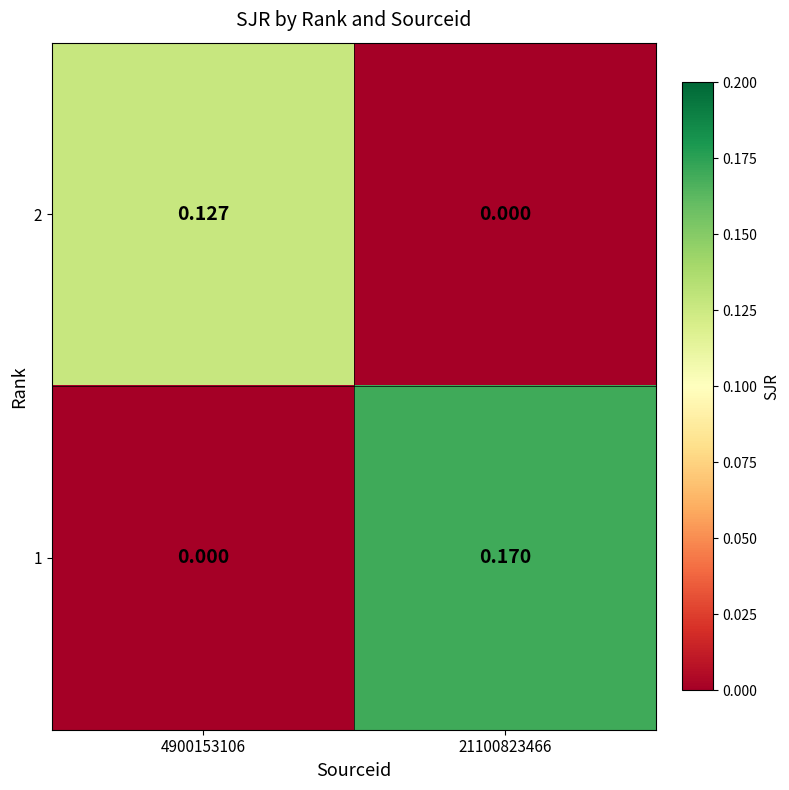

Reading left to right, what are all the values shown in this chart?

2: 4900153106=0.1	21100823466=0.0
1: 4900153106=0.0	21100823466=0.2